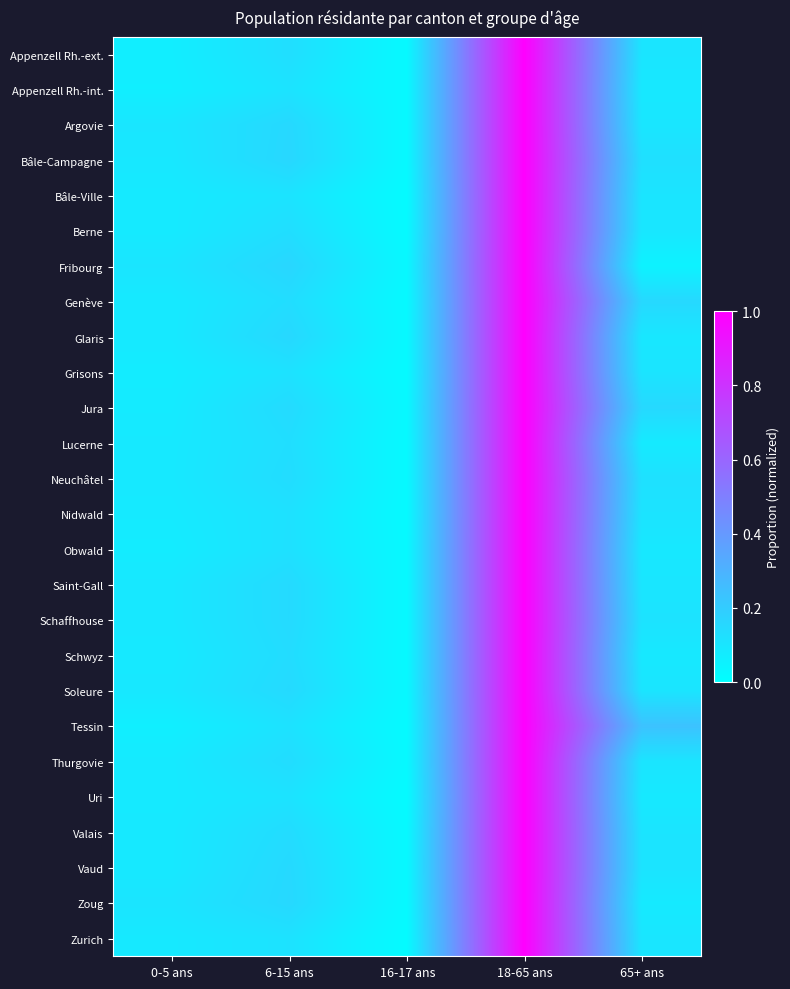

Reading left to right, transcribe all the data shown in this chart.

Appenzell Rh.-ext.: 0-5 ans=0.1	6-15 ans=0.1	16-17 ans=0.0	18-65 ans=1.0	65+ ans=0.1
Appenzell Rh.-int.: 0-5 ans=0.1	6-15 ans=0.1	16-17 ans=0.0	18-65 ans=1.0	65+ ans=0.1
Argovie: 0-5 ans=0.1	6-15 ans=0.2	16-17 ans=0.0	18-65 ans=1.0	65+ ans=0.1
Bâle-Campagne: 0-5 ans=0.1	6-15 ans=0.2	16-17 ans=0.0	18-65 ans=1.0	65+ ans=0.1
Bâle-Ville: 0-5 ans=0.1	6-15 ans=0.1	16-17 ans=0.0	18-65 ans=1.0	65+ ans=0.1
Berne: 0-5 ans=0.1	6-15 ans=0.1	16-17 ans=0.0	18-65 ans=1.0	65+ ans=0.1
Fribourg: 0-5 ans=0.1	6-15 ans=0.2	16-17 ans=0.0	18-65 ans=1.0	65+ ans=0.1
Genève: 0-5 ans=0.1	6-15 ans=0.1	16-17 ans=0.0	18-65 ans=1.0	65+ ans=0.2
Glaris: 0-5 ans=0.1	6-15 ans=0.2	16-17 ans=0.0	18-65 ans=1.0	65+ ans=0.1
Grisons: 0-5 ans=0.1	6-15 ans=0.1	16-17 ans=0.0	18-65 ans=1.0	65+ ans=0.1
Jura: 0-5 ans=0.1	6-15 ans=0.1	16-17 ans=0.0	18-65 ans=1.0	65+ ans=0.2
Lucerne: 0-5 ans=0.1	6-15 ans=0.1	16-17 ans=0.0	18-65 ans=1.0	65+ ans=0.1
Neuchâtel: 0-5 ans=0.1	6-15 ans=0.1	16-17 ans=0.0	18-65 ans=1.0	65+ ans=0.1
Nidwald: 0-5 ans=0.1	6-15 ans=0.1	16-17 ans=0.0	18-65 ans=1.0	65+ ans=0.1
Obwald: 0-5 ans=0.1	6-15 ans=0.1	16-17 ans=0.0	18-65 ans=1.0	65+ ans=0.1
Saint-Gall: 0-5 ans=0.1	6-15 ans=0.1	16-17 ans=0.0	18-65 ans=1.0	65+ ans=0.1
Schaffhouse: 0-5 ans=0.1	6-15 ans=0.1	16-17 ans=0.0	18-65 ans=1.0	65+ ans=0.1
Schwyz: 0-5 ans=0.1	6-15 ans=0.1	16-17 ans=0.0	18-65 ans=1.0	65+ ans=0.1
Soleure: 0-5 ans=0.1	6-15 ans=0.1	16-17 ans=0.0	18-65 ans=1.0	65+ ans=0.1
Tessin: 0-5 ans=0.1	6-15 ans=0.1	16-17 ans=0.0	18-65 ans=1.0	65+ ans=0.2
Thurgovie: 0-5 ans=0.1	6-15 ans=0.1	16-17 ans=0.0	18-65 ans=1.0	65+ ans=0.1
Uri: 0-5 ans=0.1	6-15 ans=0.1	16-17 ans=0.0	18-65 ans=1.0	65+ ans=0.1
Valais: 0-5 ans=0.1	6-15 ans=0.1	16-17 ans=0.0	18-65 ans=1.0	65+ ans=0.1
Vaud: 0-5 ans=0.1	6-15 ans=0.1	16-17 ans=0.0	18-65 ans=1.0	65+ ans=0.1
Zoug: 0-5 ans=0.1	6-15 ans=0.2	16-17 ans=0.0	18-65 ans=1.0	65+ ans=0.1
Zurich: 0-5 ans=0.1	6-15 ans=0.1	16-17 ans=0.0	18-65 ans=1.0	65+ ans=0.1